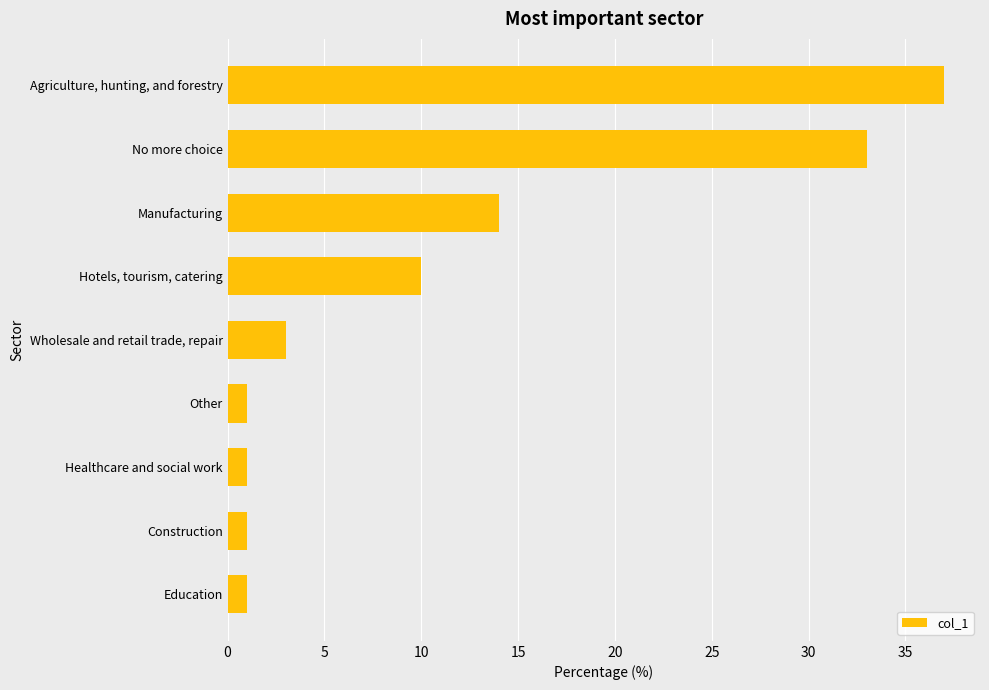

What is the difference between the maximum and minimum values?

36